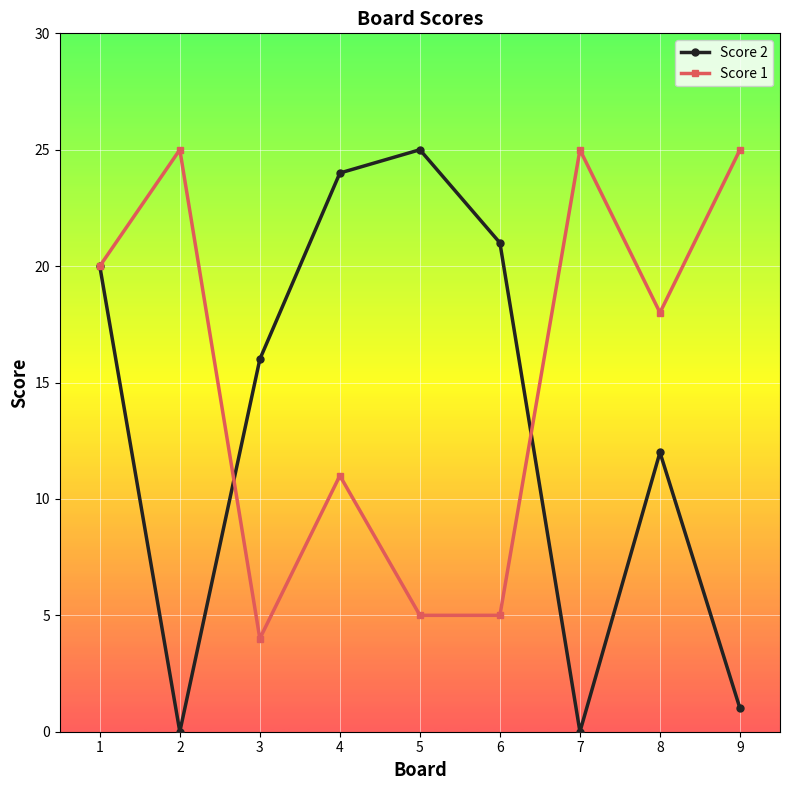

Is this an area chart (filled region under the line)?

No